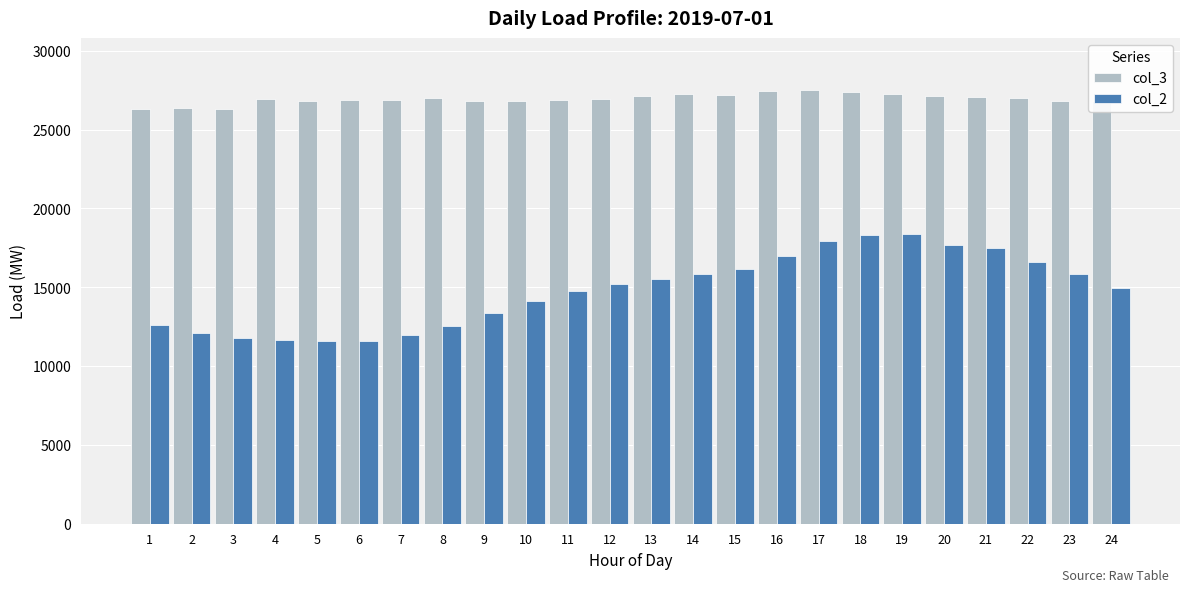

How many bars are there in each group?

2